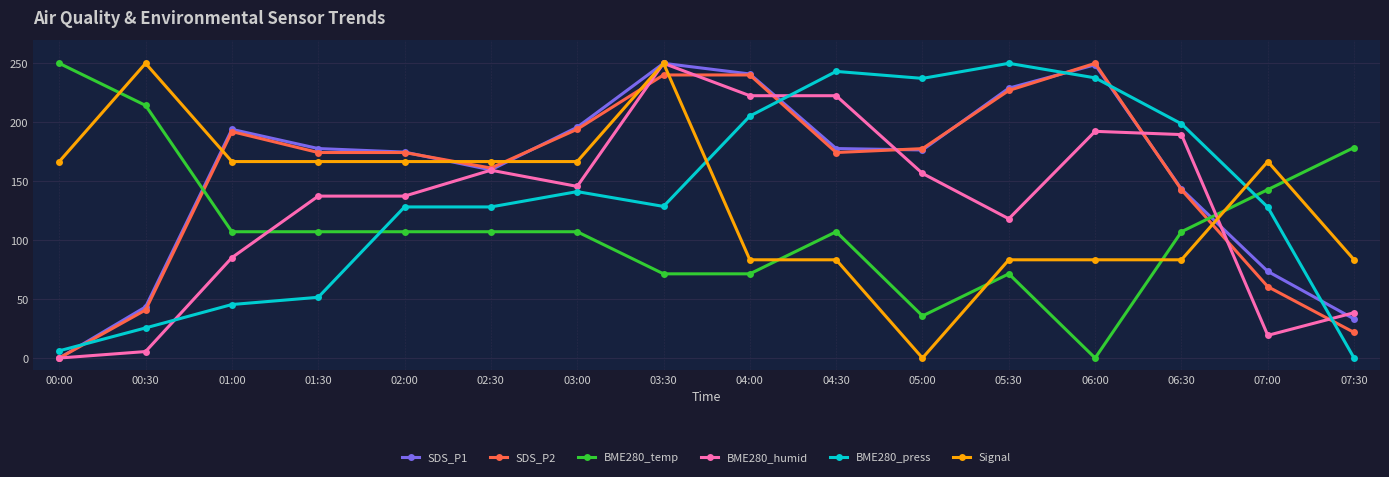

What are all the series names shown in the legend?

SDS_P1, SDS_P2, BME280_temp, BME280_humid, BME280_press, Signal